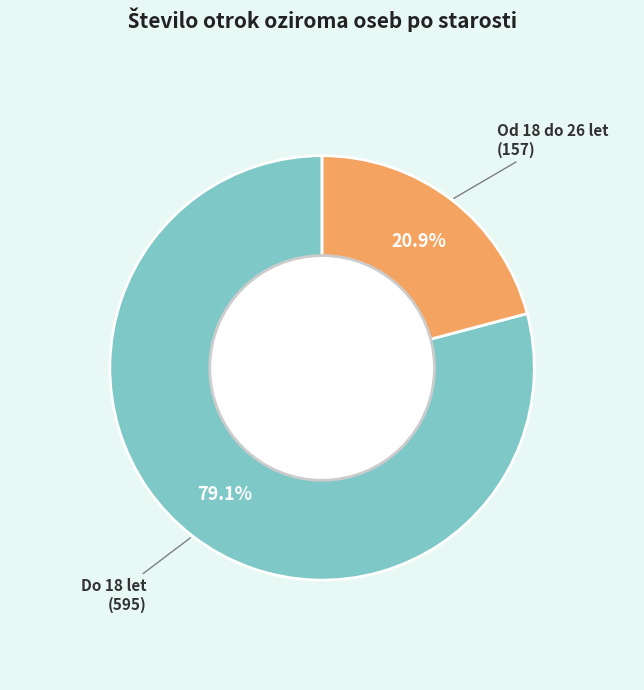

Is there a majority slice in this chart?

Yes